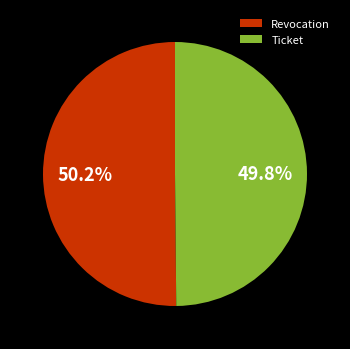

To the nearest percent, what is the combined percentage of Revocation and Ticket?

100%